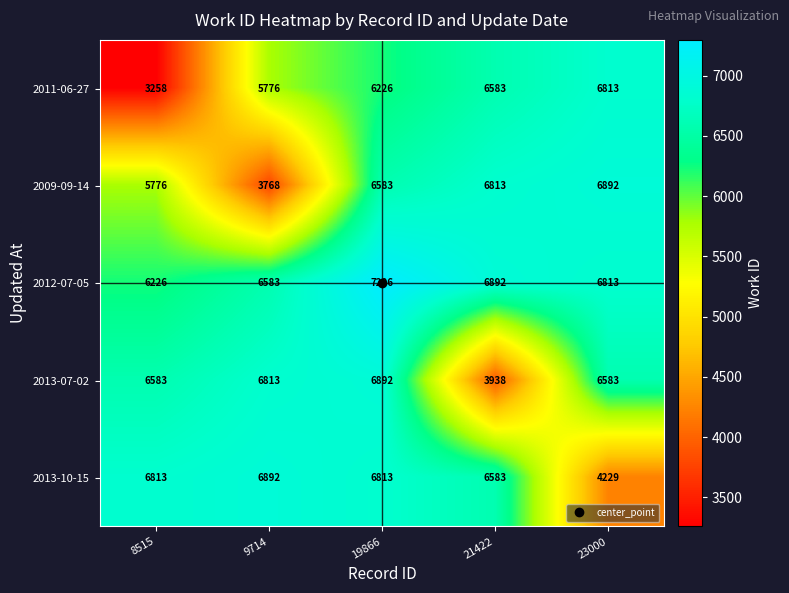

Where is 2013-10-15 nearest to the value 5560?

21422